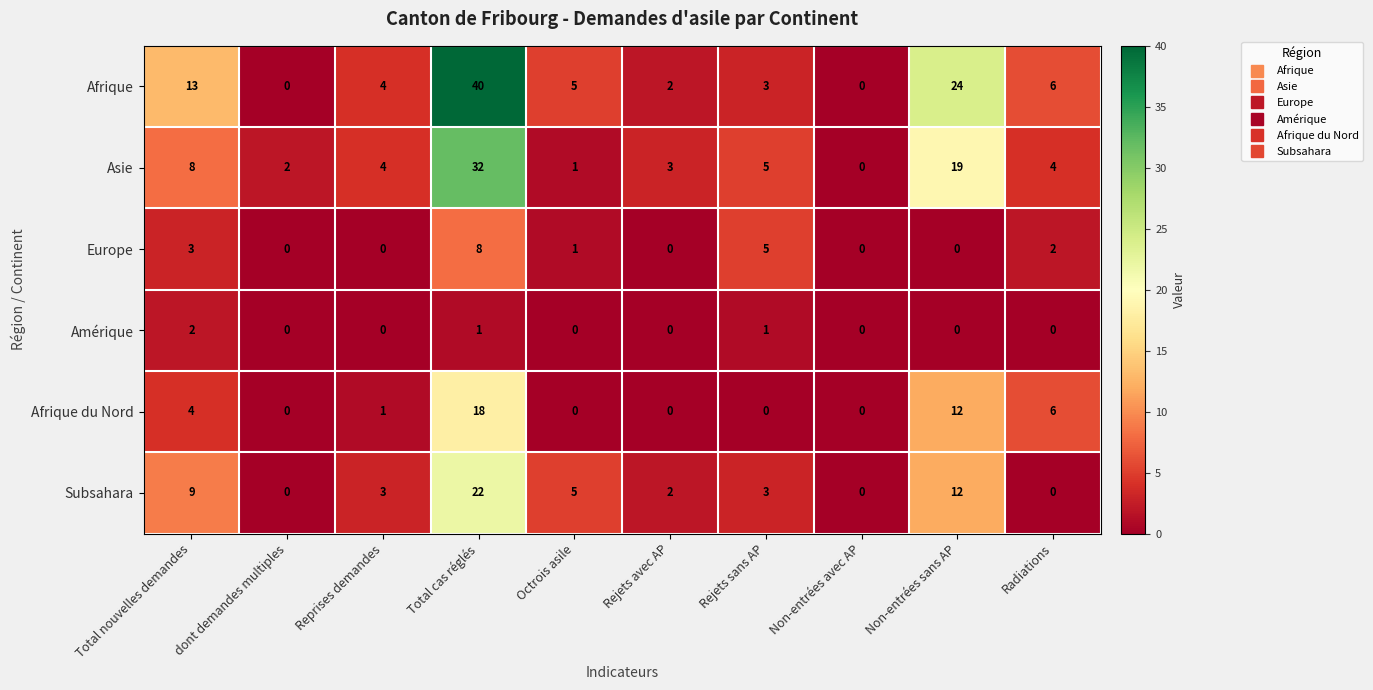

How many data points in Amérique are above 0?

3